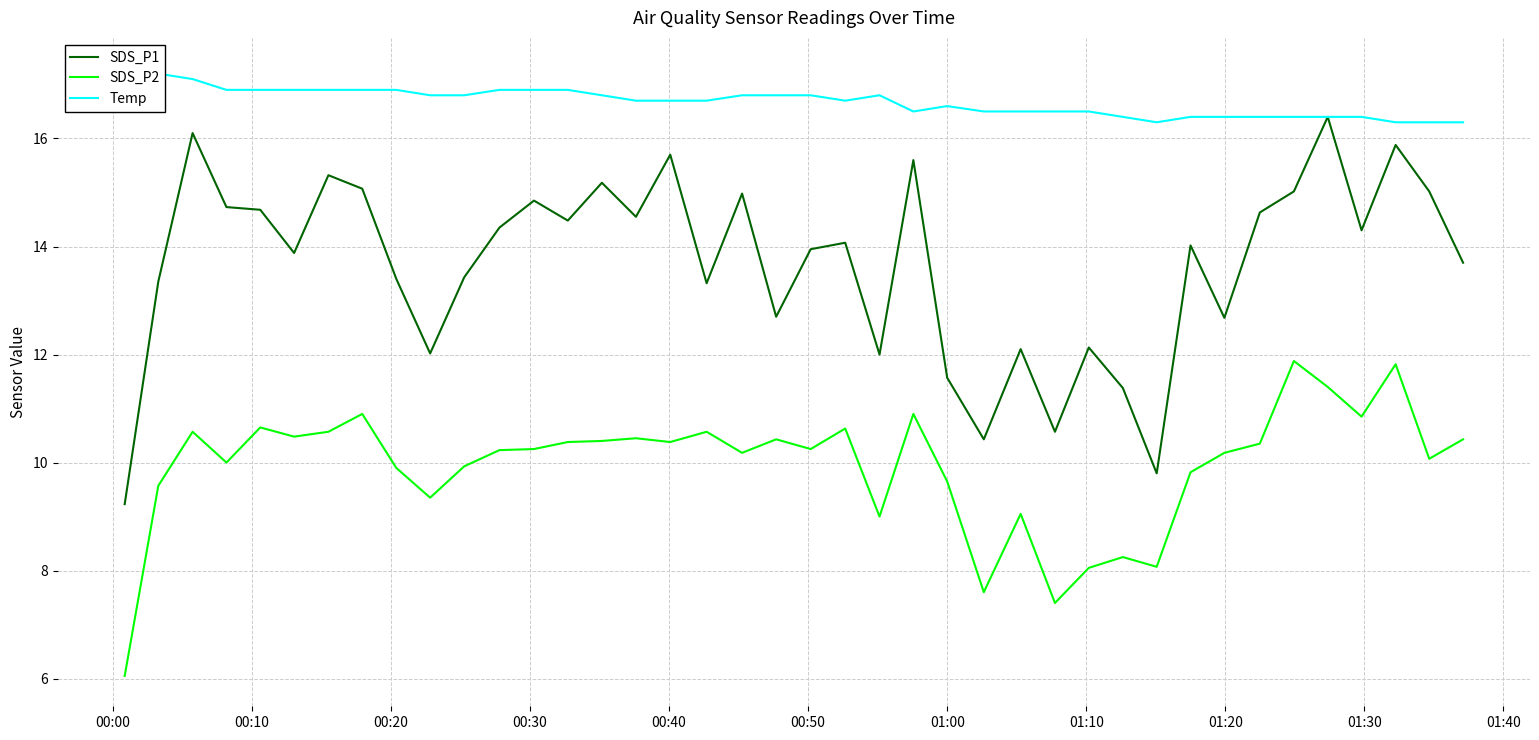

True or false: SDS_P2 and SDS_P1 intersect in this chart.

False